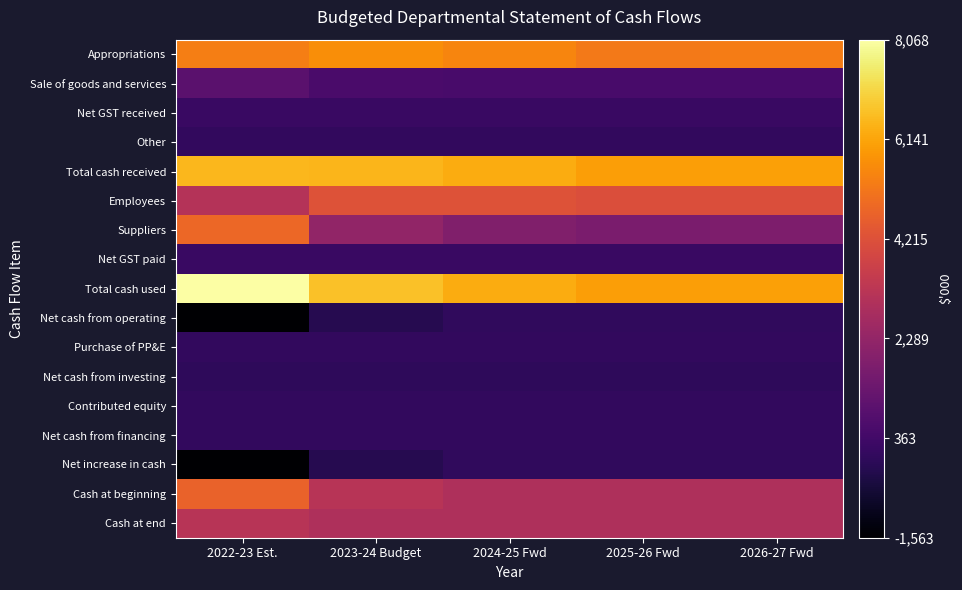

Reading left to right, list all the values displayed in this chart.

Appropriations: 2022-23 Est.=5342	2023-24 Budget=5662	2024-25 Fwd=5495	2025-26 Fwd=5227	2026-27 Fwd=5286
Sale of goods and services: 2022-23 Est.=920	2023-24 Budget=551	2024-25 Fwd=538	2025-26 Fwd=538	2026-27 Fwd=538
Net GST received: 2022-23 Est.=193	2023-24 Budget=193	2024-25 Fwd=193	2025-26 Fwd=193	2026-27 Fwd=193
Other: 2022-23 Est.=50	2023-24 Budget=50	2024-25 Fwd=50	2025-26 Fwd=50	2026-27 Fwd=50
Total cash received: 2022-23 Est.=6505	2023-24 Budget=6456	2024-25 Fwd=6276	2025-26 Fwd=6008	2026-27 Fwd=6067
Employees: 2022-23 Est.=3079	2023-24 Budget=4254	2024-25 Fwd=4259	2025-26 Fwd=4121	2026-27 Fwd=4121
Suppliers: 2022-23 Est.=4796	2023-24 Budget=2238	2024-25 Fwd=1824	2025-26 Fwd=1694	2026-27 Fwd=1753
Net GST paid: 2022-23 Est.=193	2023-24 Budget=193	2024-25 Fwd=193	2025-26 Fwd=193	2026-27 Fwd=193
Total cash used: 2022-23 Est.=8068	2023-24 Budget=6685	2024-25 Fwd=6276	2025-26 Fwd=6008	2026-27 Fwd=6067
Net cash from operating: 2022-23 Est.=-1563	2023-24 Budget=-229	2024-25 Fwd=0	2025-26 Fwd=0	2026-27 Fwd=0
Purchase of PP&E: 2022-23 Est.=22	2023-24 Budget=23	2024-25 Fwd=23	2025-26 Fwd=23	2026-27 Fwd=23
Net cash from investing: 2022-23 Est.=-22	2023-24 Budget=-23	2024-25 Fwd=-23	2025-26 Fwd=-23	2026-27 Fwd=-23
Contributed equity: 2022-23 Est.=22	2023-24 Budget=23	2024-25 Fwd=23	2025-26 Fwd=23	2026-27 Fwd=23
Net cash from financing: 2022-23 Est.=22	2023-24 Budget=23	2024-25 Fwd=23	2025-26 Fwd=23	2026-27 Fwd=23
Net increase in cash: 2022-23 Est.=-1563	2023-24 Budget=-229	2024-25 Fwd=0	2025-26 Fwd=0	2026-27 Fwd=0
Cash at beginning: 2022-23 Est.=4716	2023-24 Budget=3153	2024-25 Fwd=2924	2025-26 Fwd=2924	2026-27 Fwd=2924
Cash at end: 2022-23 Est.=3153	2023-24 Budget=2924	2024-25 Fwd=2924	2025-26 Fwd=2924	2026-27 Fwd=2924